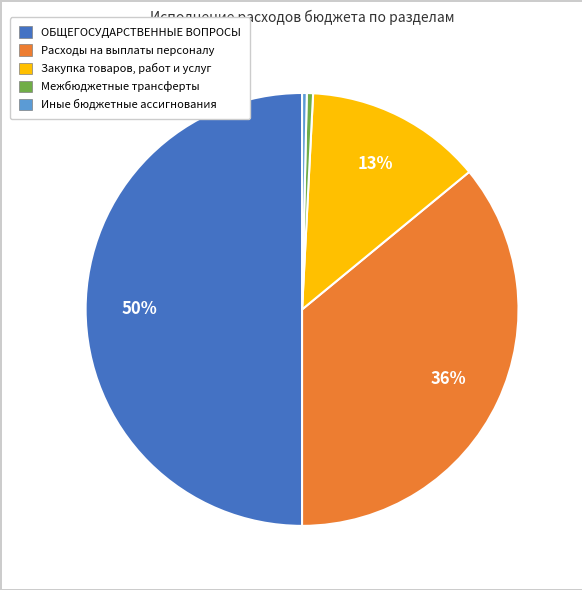

Which has a higher value, Закупка товаров, работ и услуг or Расходы на выплаты персоналу?

Расходы на выплаты персоналу